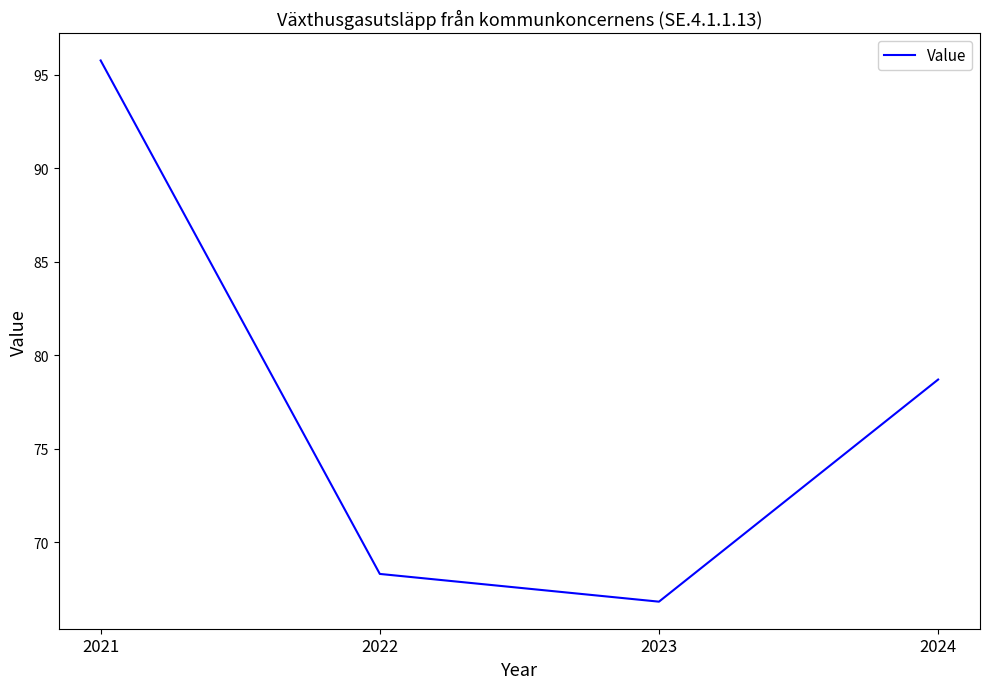

Reading left to right, what are all the values shown in this chart?

2021=95.8	2022=68.3	2023=66.8	2024=78.7